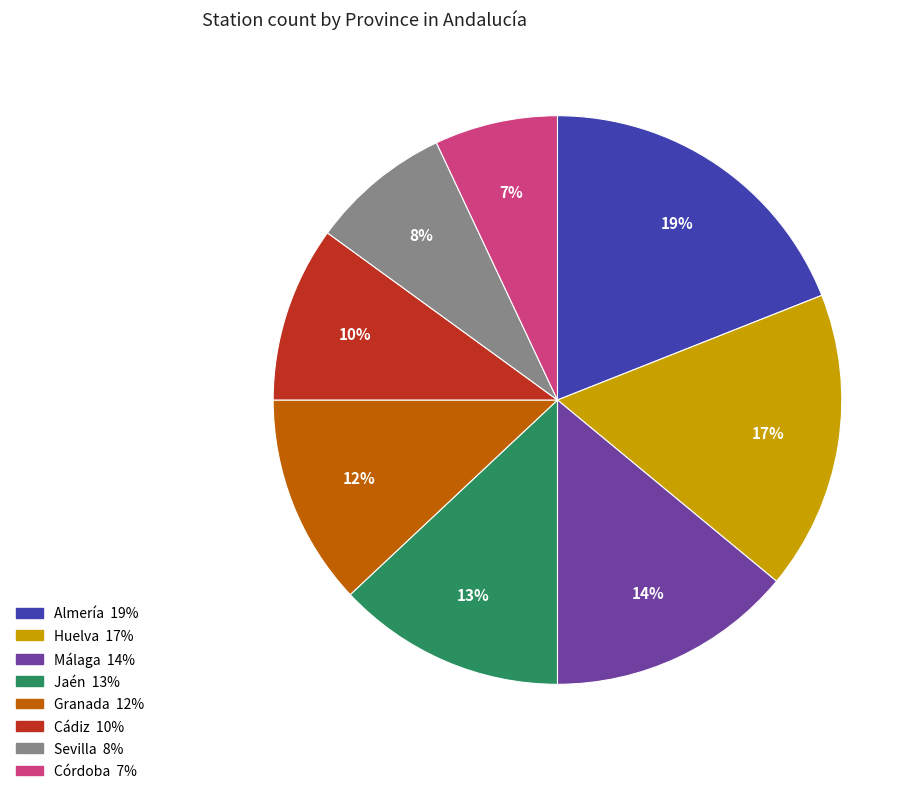

Approximately how many times larger is the value at Córdoba compared to Málaga?

0.5